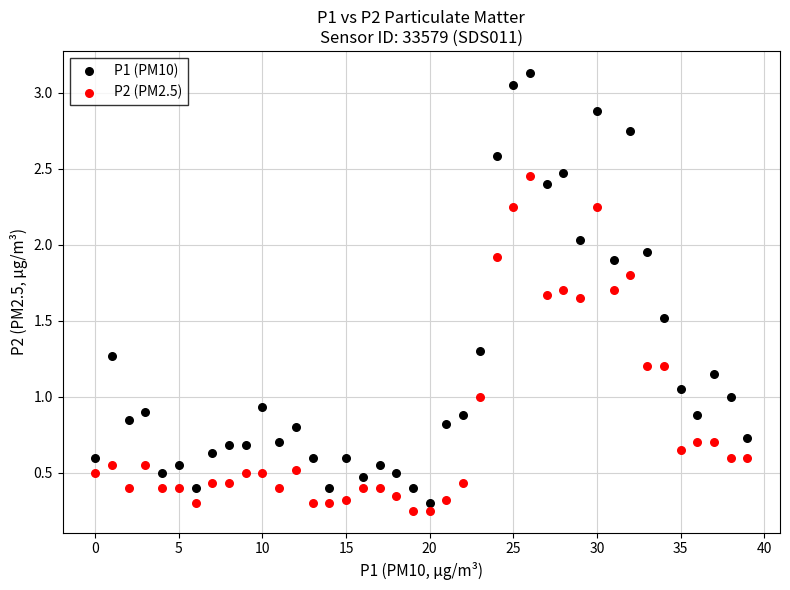

What are all the series names shown in the legend?

P1 (PM10), P2 (PM2.5)